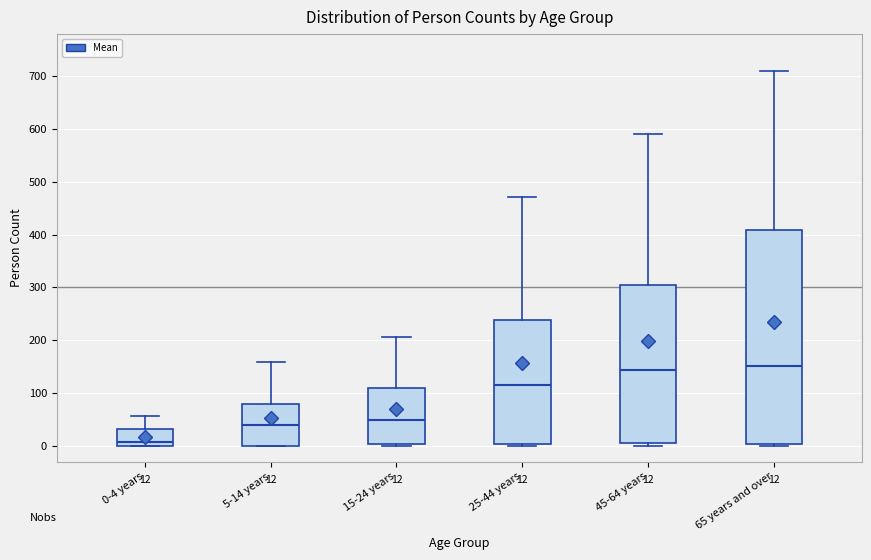

Which box is the tallest, from its lower edge to its upper edge?

65 years and over